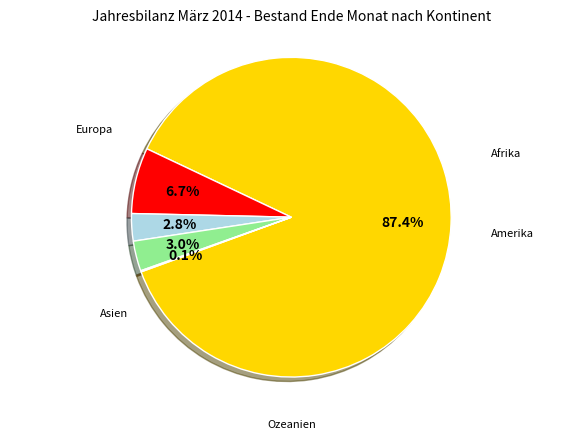

True or false: Amerika accounts for 8% of the total.

False